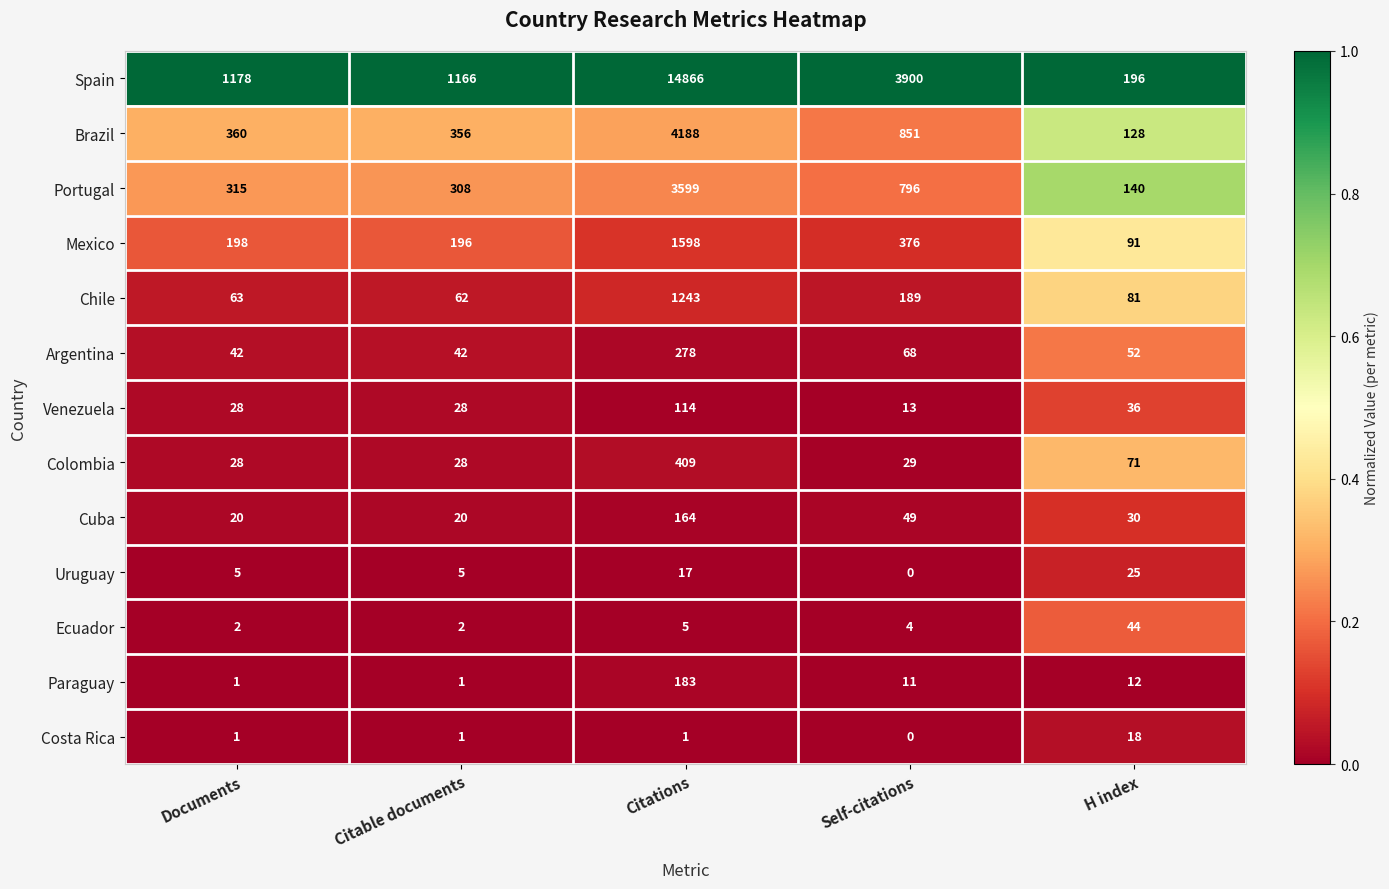

At which label does Colombia reach its peak?

Citations